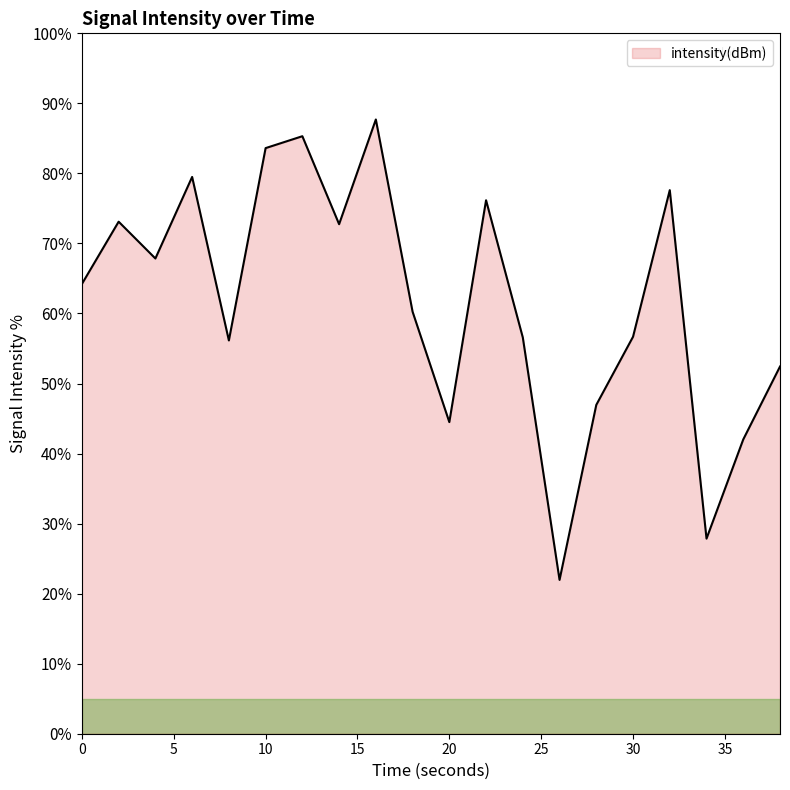

What is the smallest value displayed?

22.0